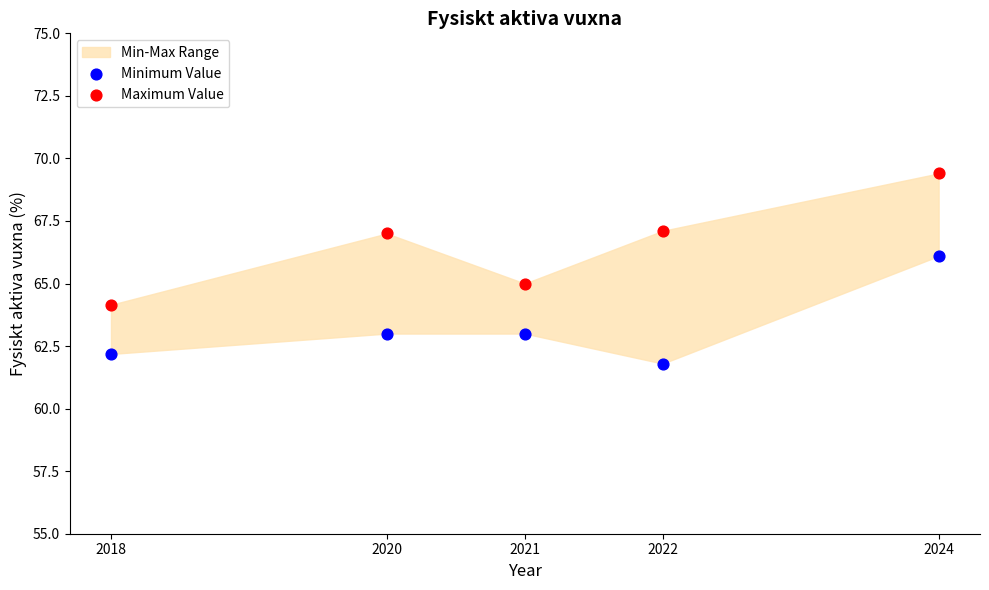

Across all data points, what is the range of X values (max minus min)?

6.0